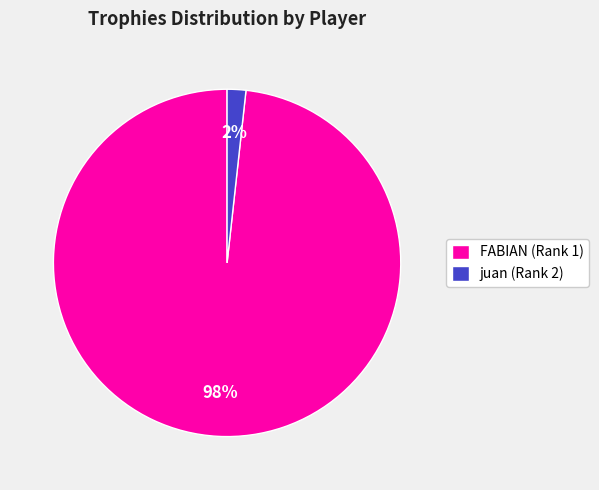

Which category has the smallest portion of the pie?

juan (Rank 2)